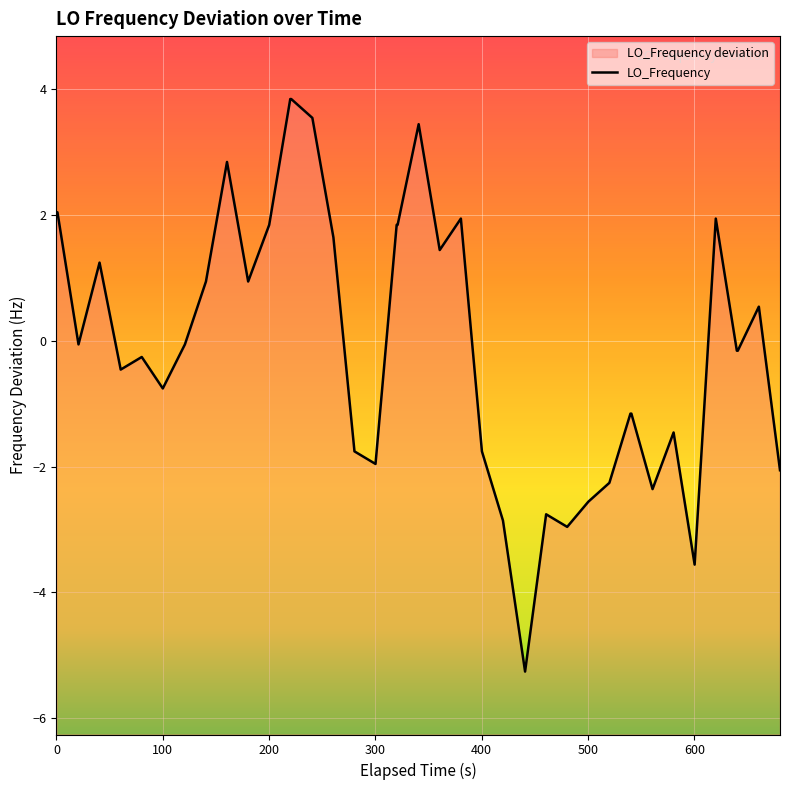

How many interior local valleys (lower than both neighbors) does the data have?

10